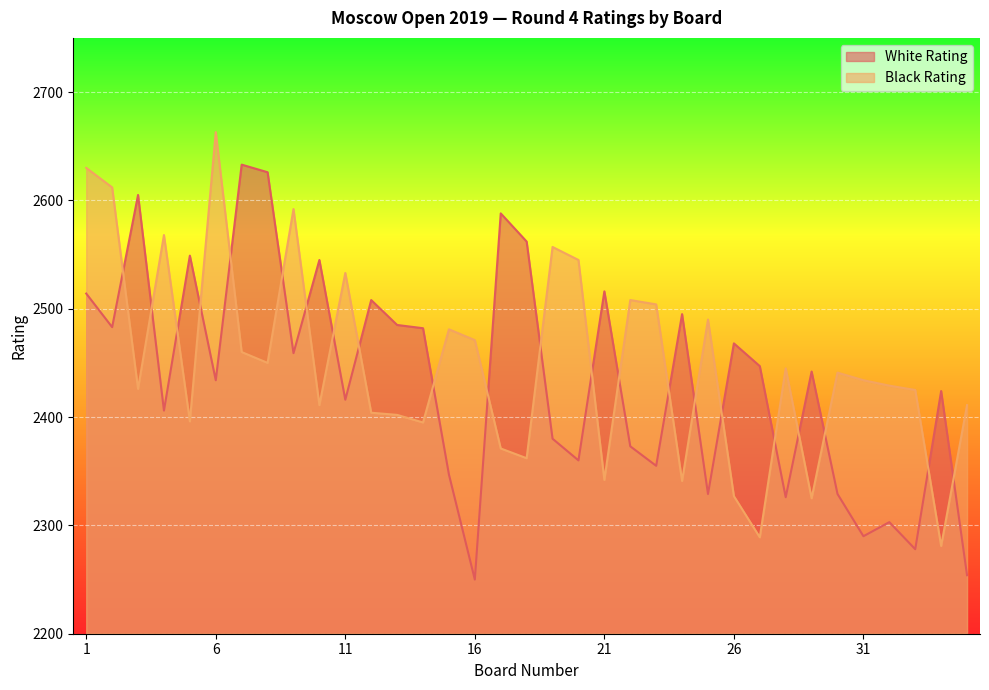

List the series in order of their overall mean, lowest first.

White Rating, Black Rating